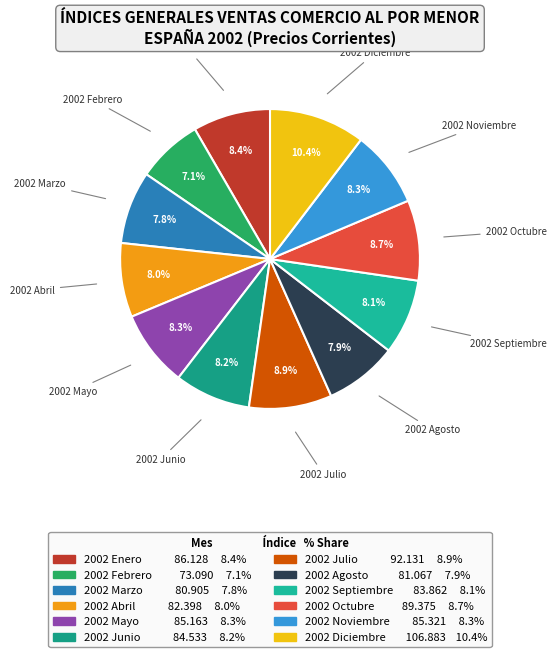

What portion of the pie excludes 2002 Febrero?

92.9%